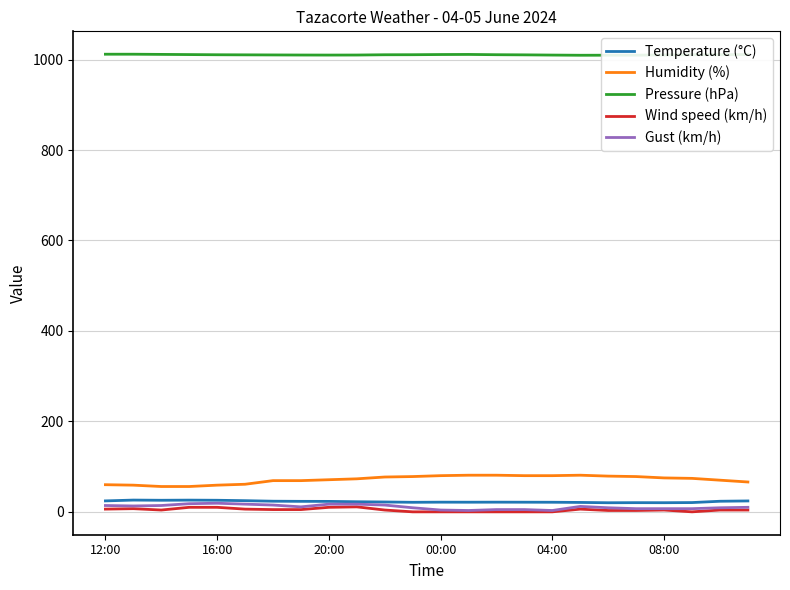

True or false: Wind speed (km/h) and Humidity (%) cross at least once.

False